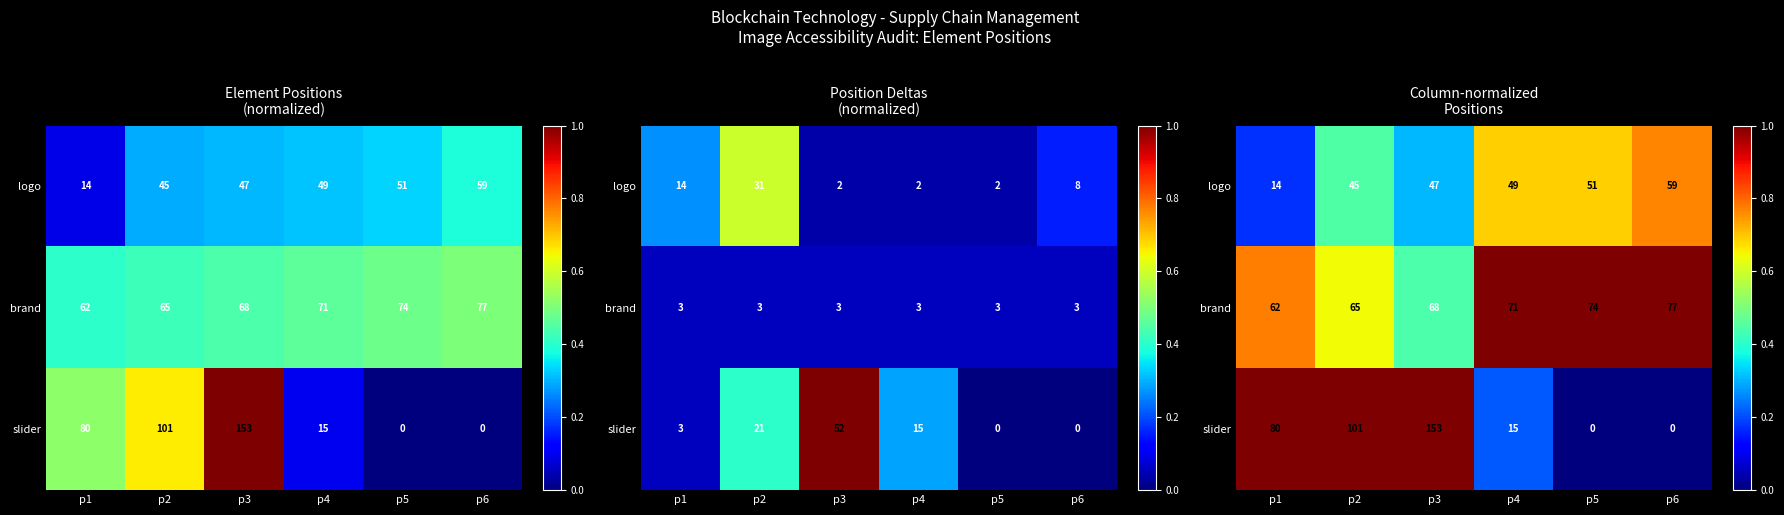

Which has a higher value, p4 or p6?

p6